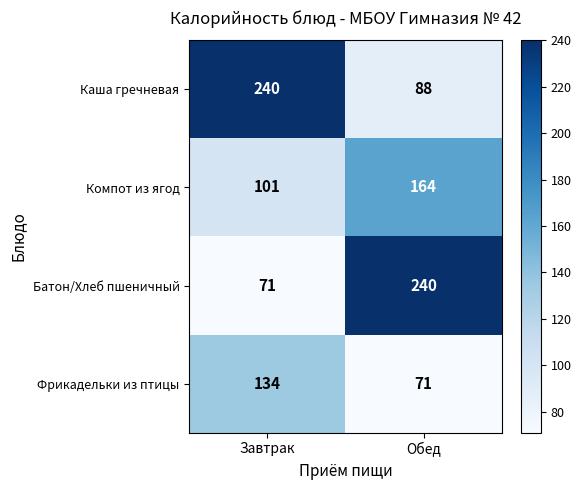

Is it true that Батон/Хлеб пшеничный equals 93 at Завтрак?

False